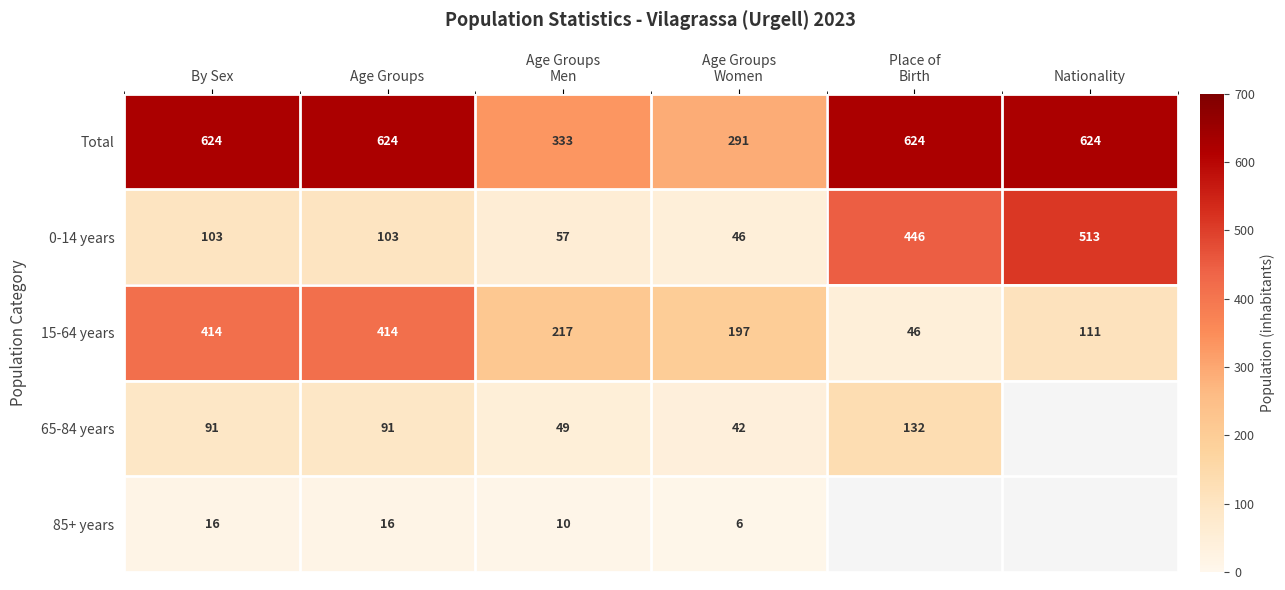

At which category is the sum across all series the highest?

By Sex